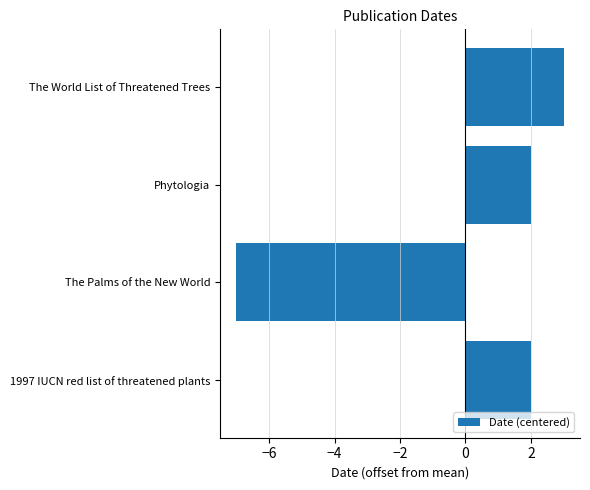

Approximately how many times larger is the value at Phytologia compared to 1997 IUCN red list of threatened plants?

1.0